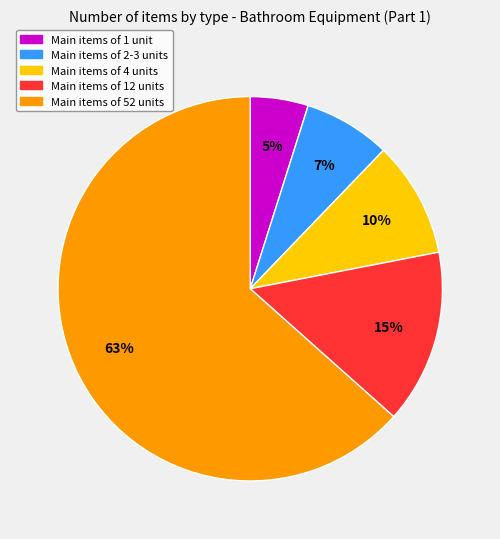

True or false: Main items of 4 units accounts for 1% of the total.

False